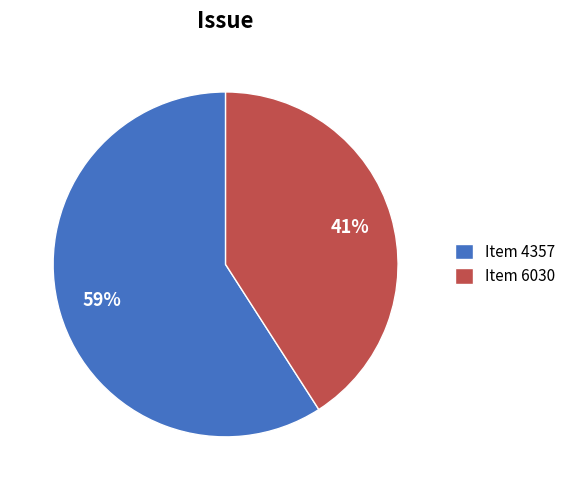

The Item 4357 slice represents 70% of the pie. True or false?

False